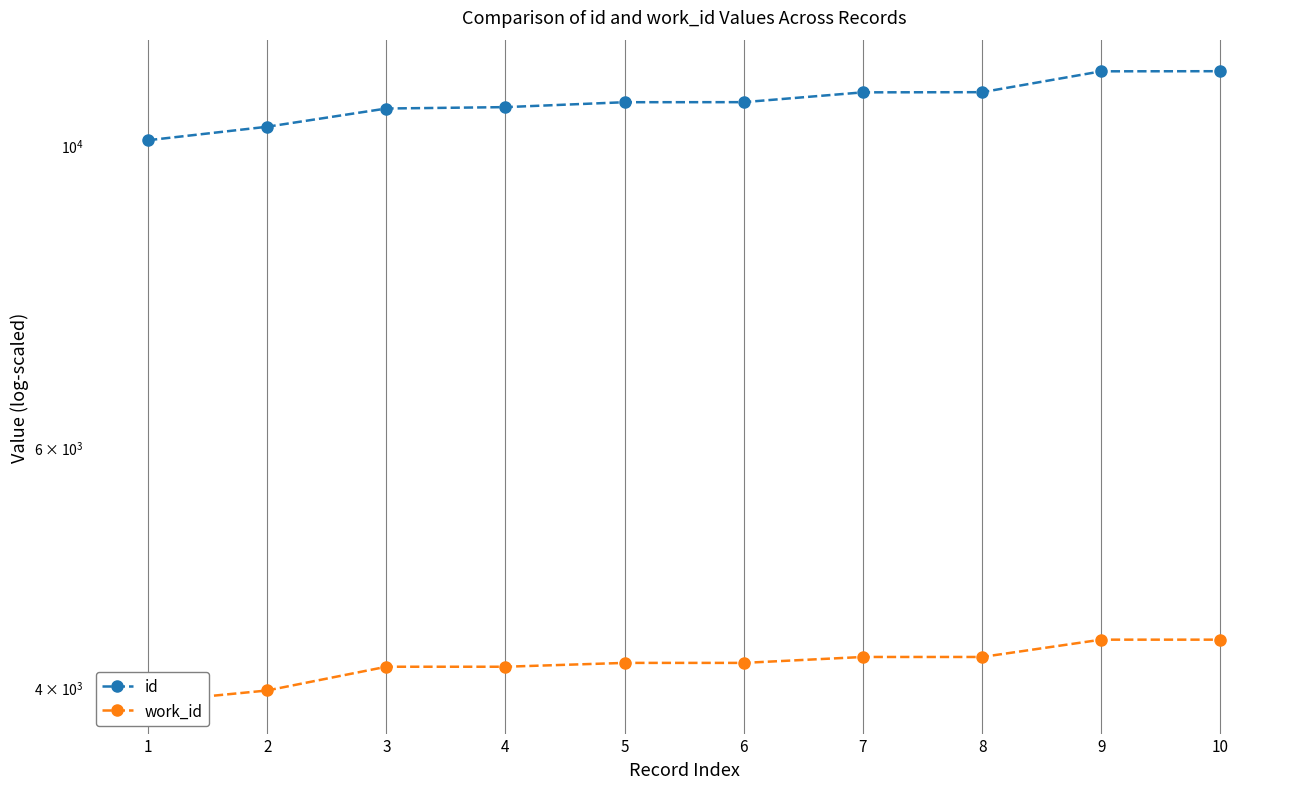

At 7, list the series in order from smallest to largest.

work_id, id